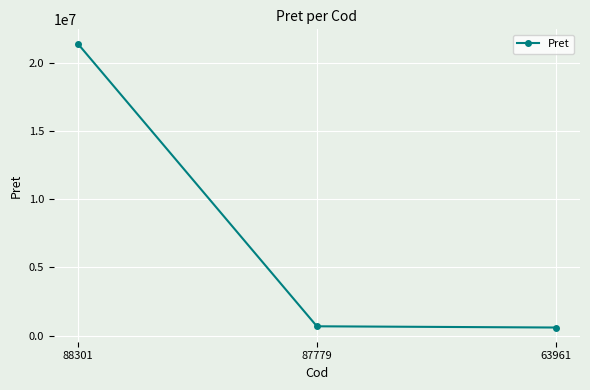

What is the smallest value displayed?

596647